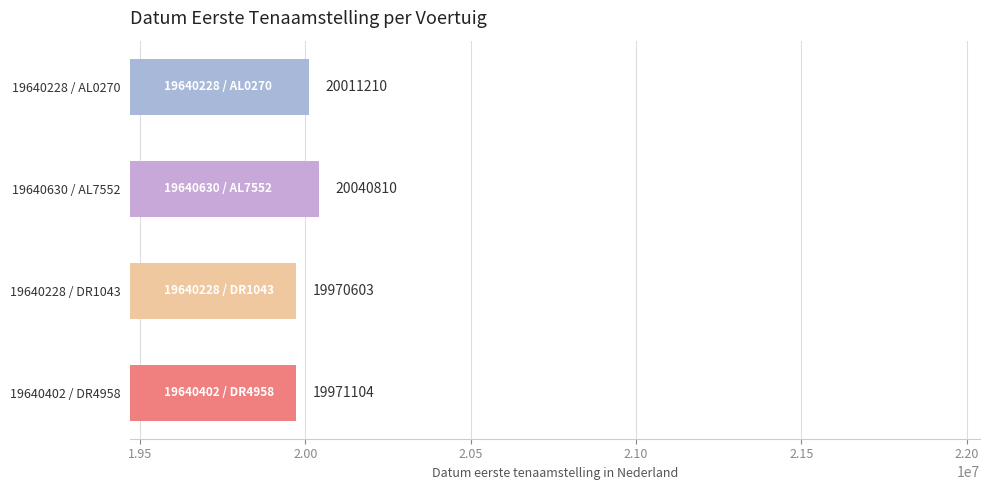

What is the change in value from 19640630 / AL7552 to 19640402 / DR4958?

-69706